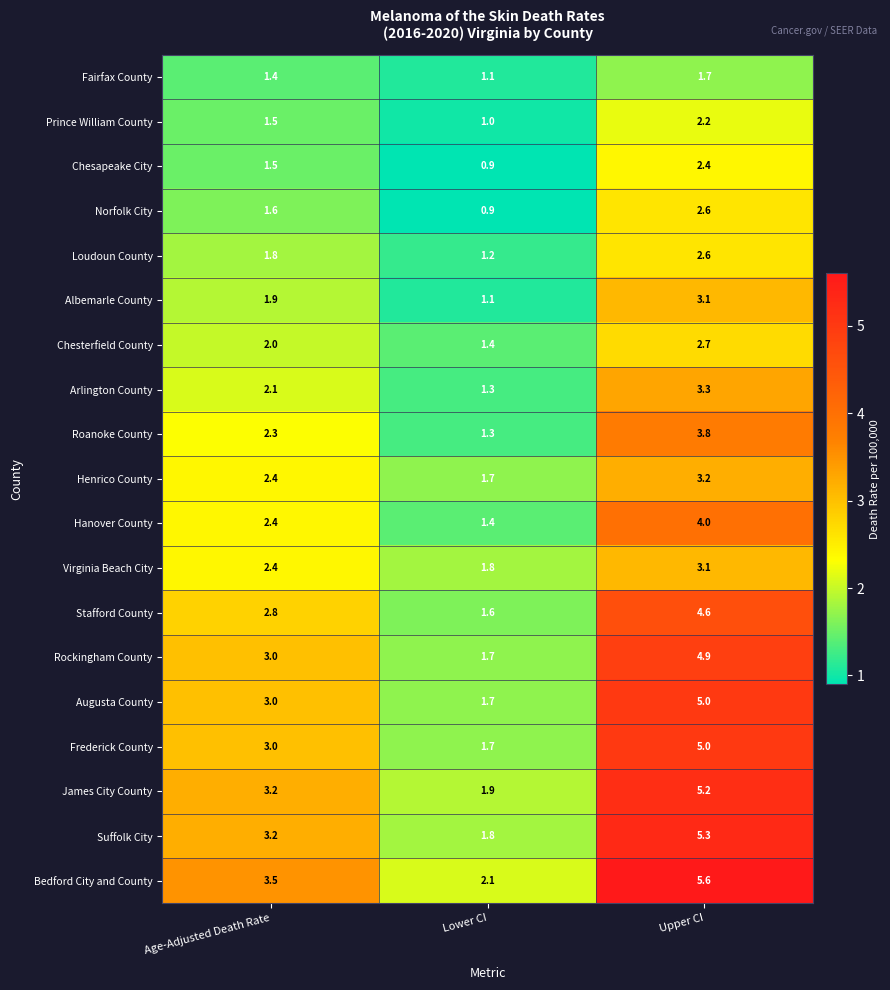

What is the total value across all series at Upper CI?

70.3